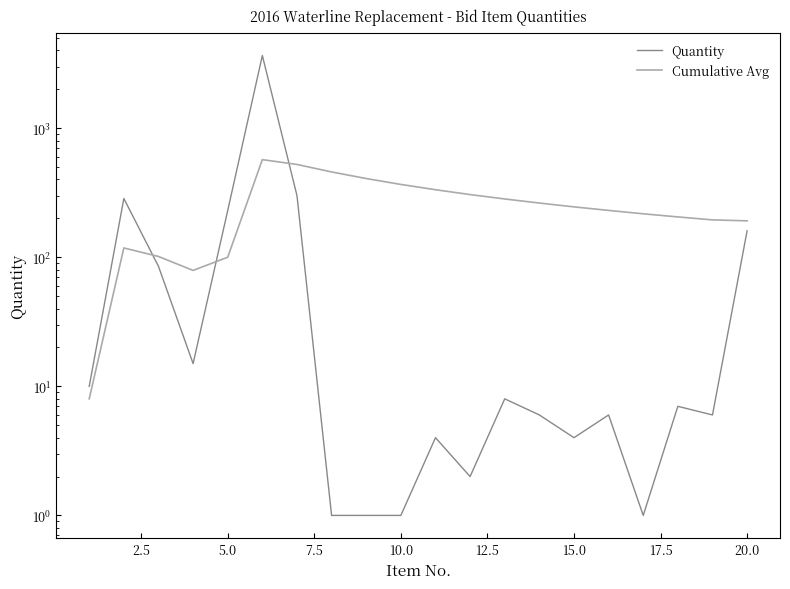

How many values in the Cumulative Avg series are below 245?

10